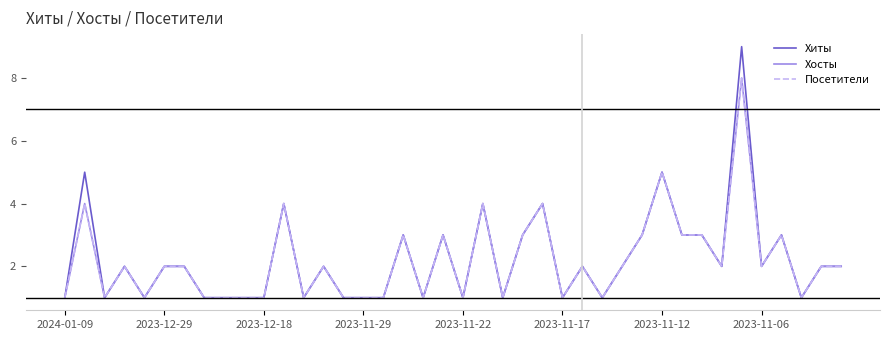

Does the chart display data point markers on the line(s)?

No